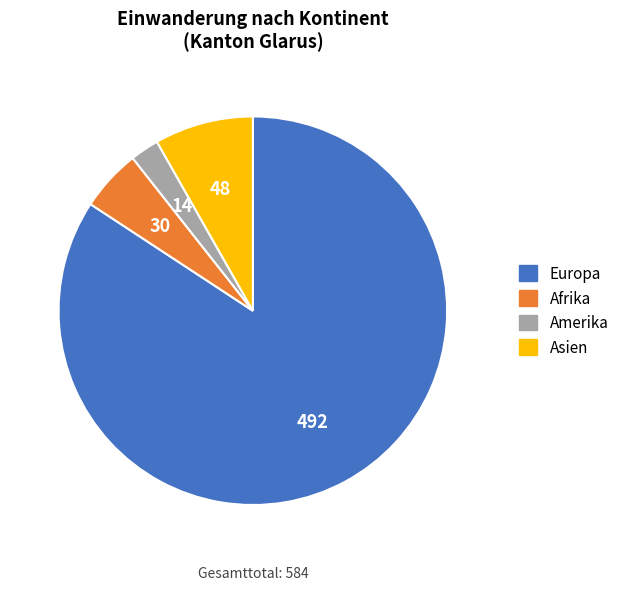

Between Europa and Amerika, which is larger?

Europa